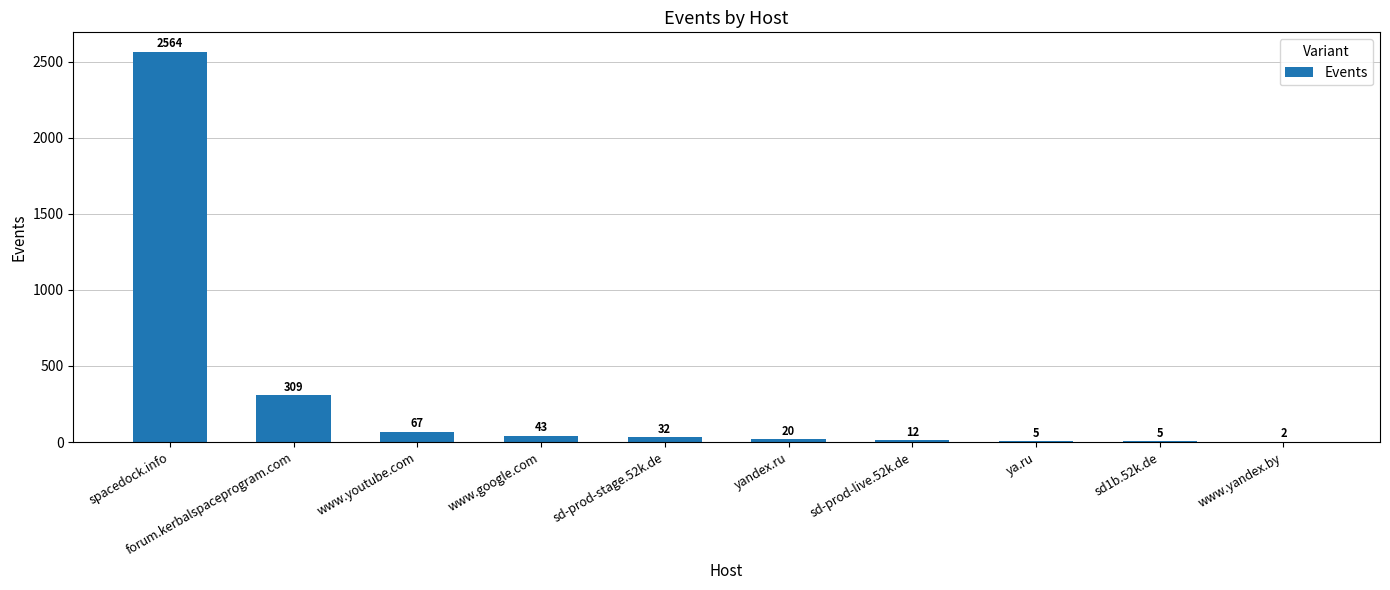

At which category does the chart reach its peak across all series?

spacedock.info